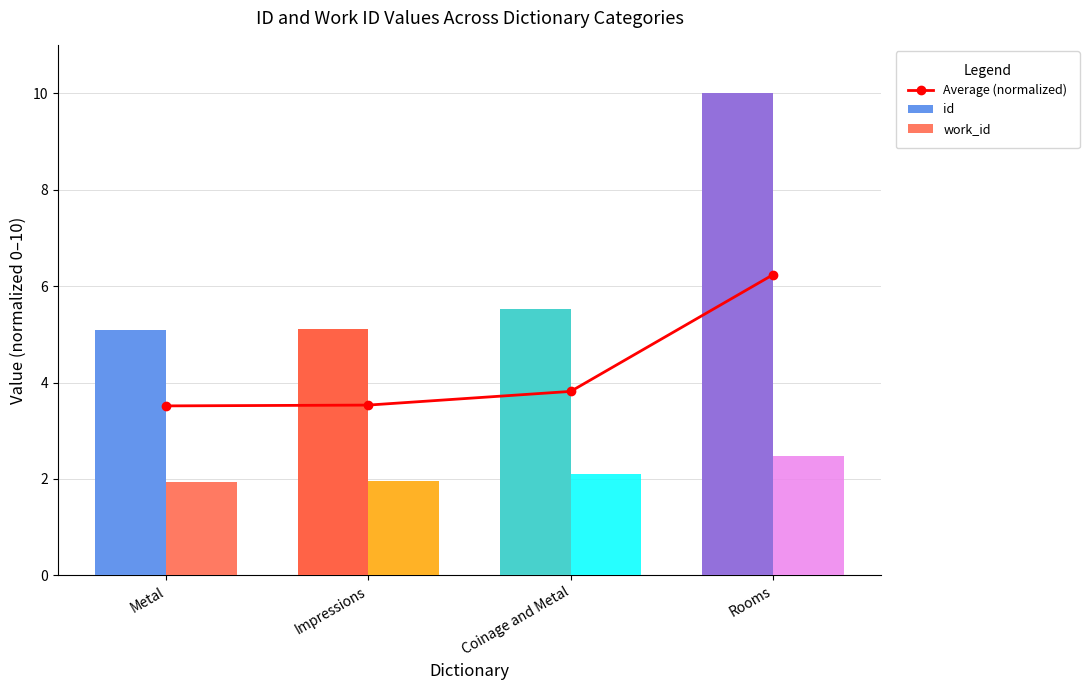

Which has a higher value, Rooms or Impressions?

Rooms